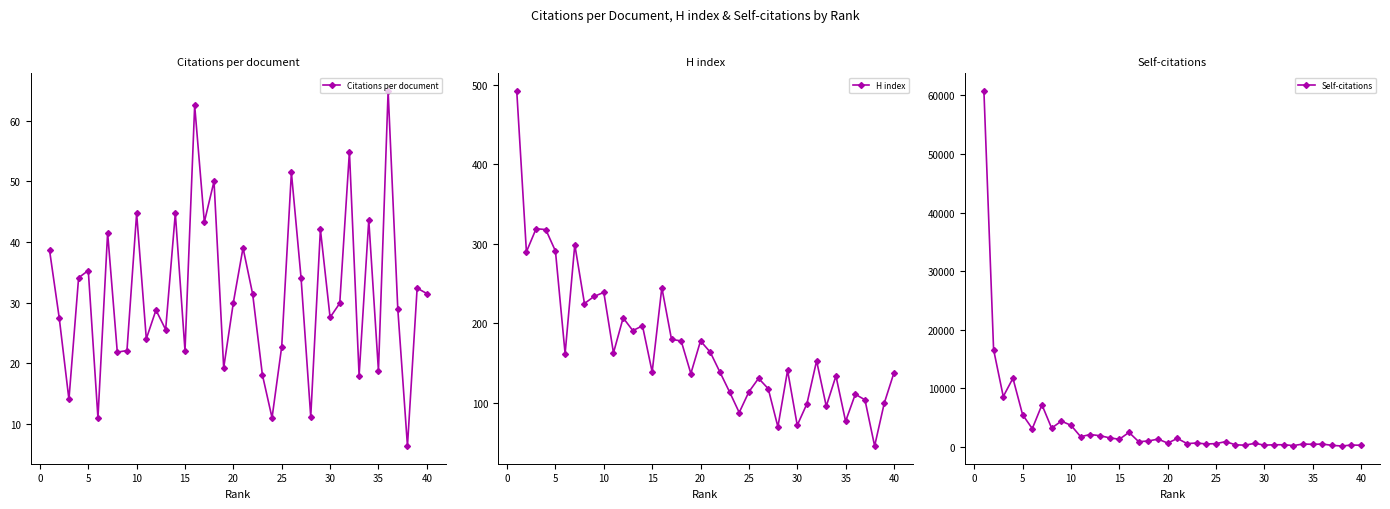

The value of Citations per document at 15 is 22.0. True or false?

True